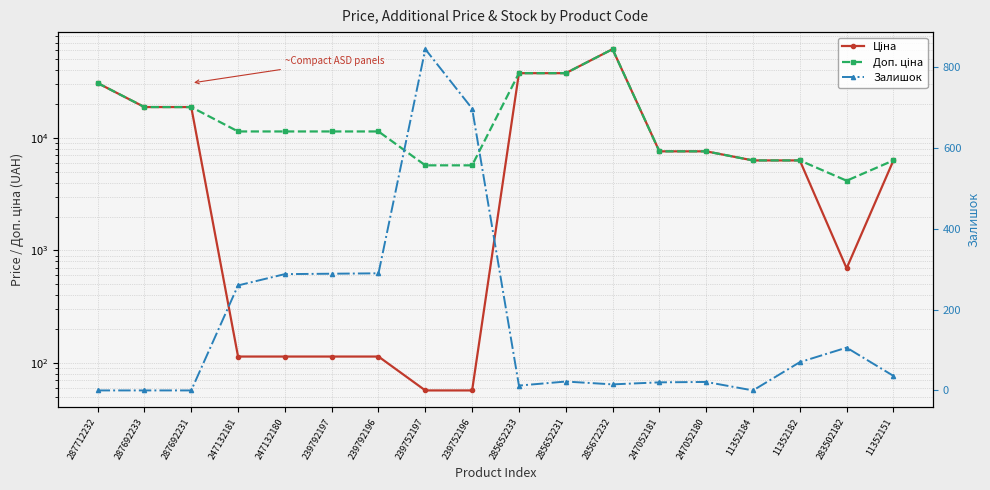

True or false: Доп. ціна has more than 1 points higher than both neighbors.

False